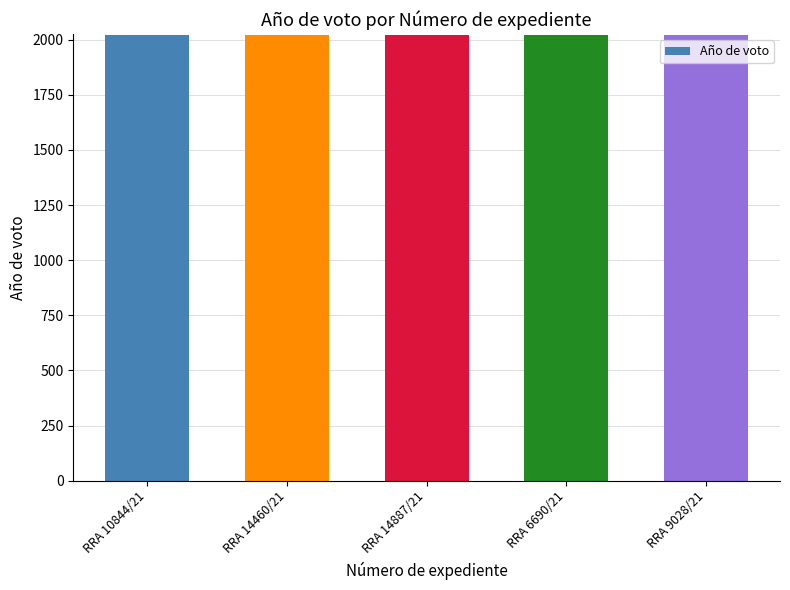

Are the bars grouped side by side (vs. stacked)?

No